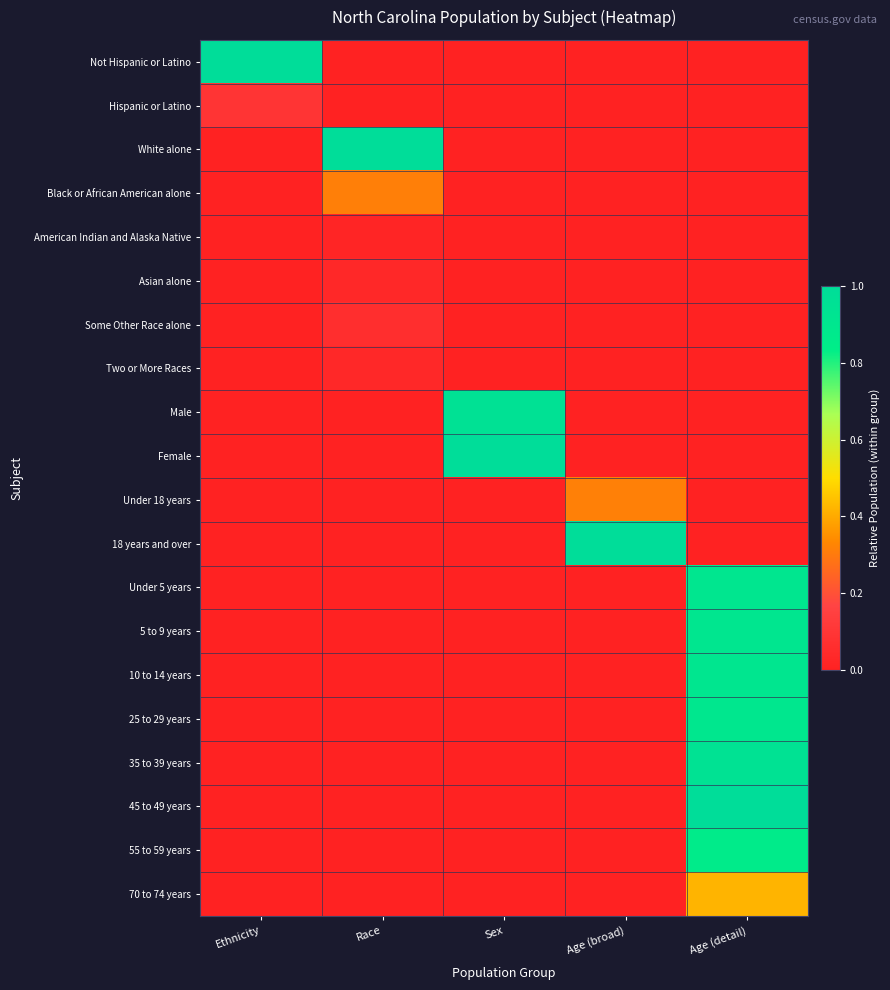

Rank the series by their maximum value, from highest to lowest.

Not Hispanic or Latino, White alone, Female, 18 years and over, 45 to 49 years, Male, 35 to 39 years, 5 to 9 years, Under 5 years, 10 to 14 years, 25 to 29 years, 55 to 59 years, 70 to 74 years, Under 18 years, Black or African American alone, Hispanic or Latino, Some Other Race alone, Asian alone, Two or More Races, American Indian and Alaska Native